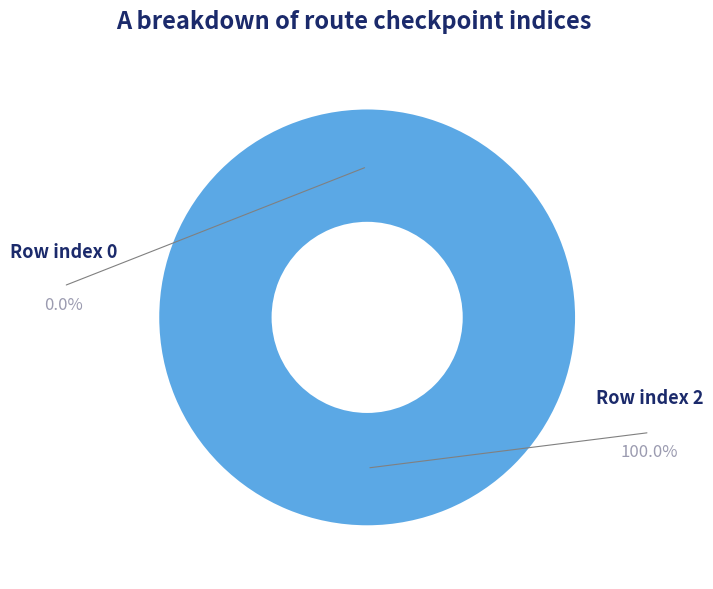

To the nearest percent, what portion does 2 represent?

100%